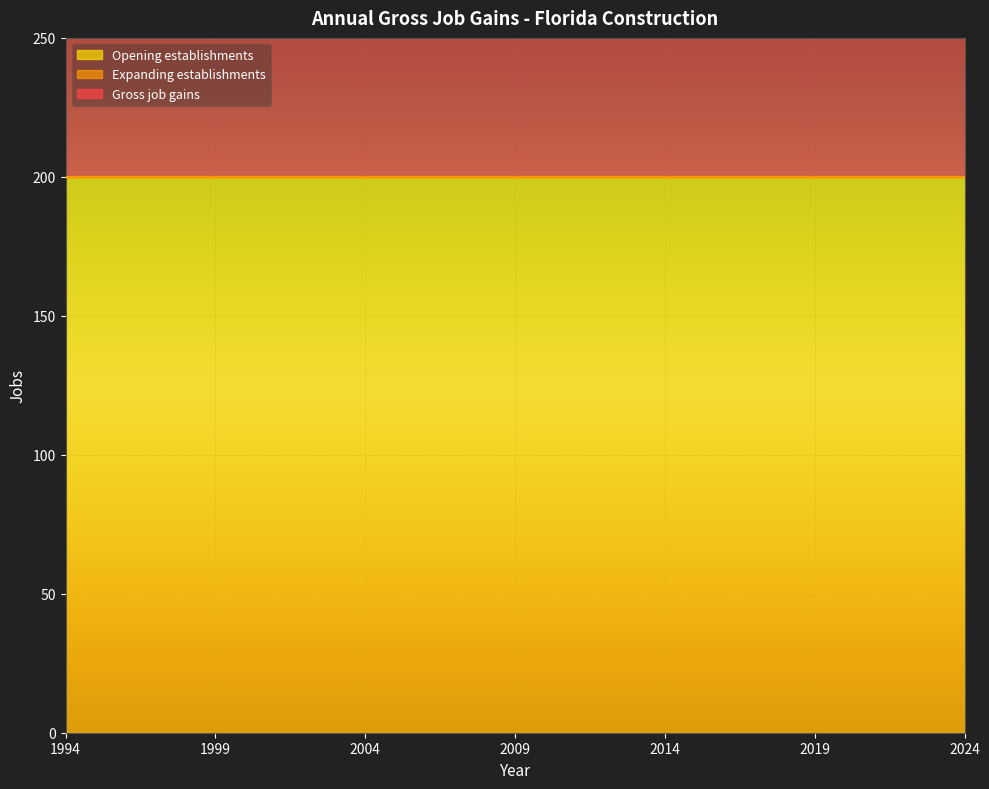

Reading left to right, extract all data points from this chart.

Gross job gains: 1994=200	1995=200	1996=200	1997=200	1998=200	1999=200	2000=200	2001=200	2002=200	2003=200	2004=200	2005=200	2006=200	2007=200	2008=200	2009=200	2010=200	2011=200	2012=200	2013=200	2014=200	2015=200	2016=200	2017=200	2018=200	2019=200	2020=200	2021=200	2022=200	2023=200	2024=200
Expanding establishments: 1994=0	1995=0	1996=0	1997=0	1998=0	1999=0	2000=0	2001=0	2002=0	2003=0	2004=0	2005=0	2006=0	2007=0	2008=0	2009=0	2010=0	2011=0	2012=0	2013=0	2014=0	2015=0	2016=0	2017=0	2018=0	2019=0	2020=0	2021=0	2022=0	2023=0	2024=0
Opening establishments: 1994=200	1995=200	1996=200	1997=200	1998=200	1999=200	2000=200	2001=200	2002=200	2003=200	2004=200	2005=200	2006=200	2007=200	2008=200	2009=200	2010=200	2011=200	2012=200	2013=200	2014=200	2015=200	2016=200	2017=200	2018=200	2019=200	2020=200	2021=200	2022=200	2023=200	2024=200